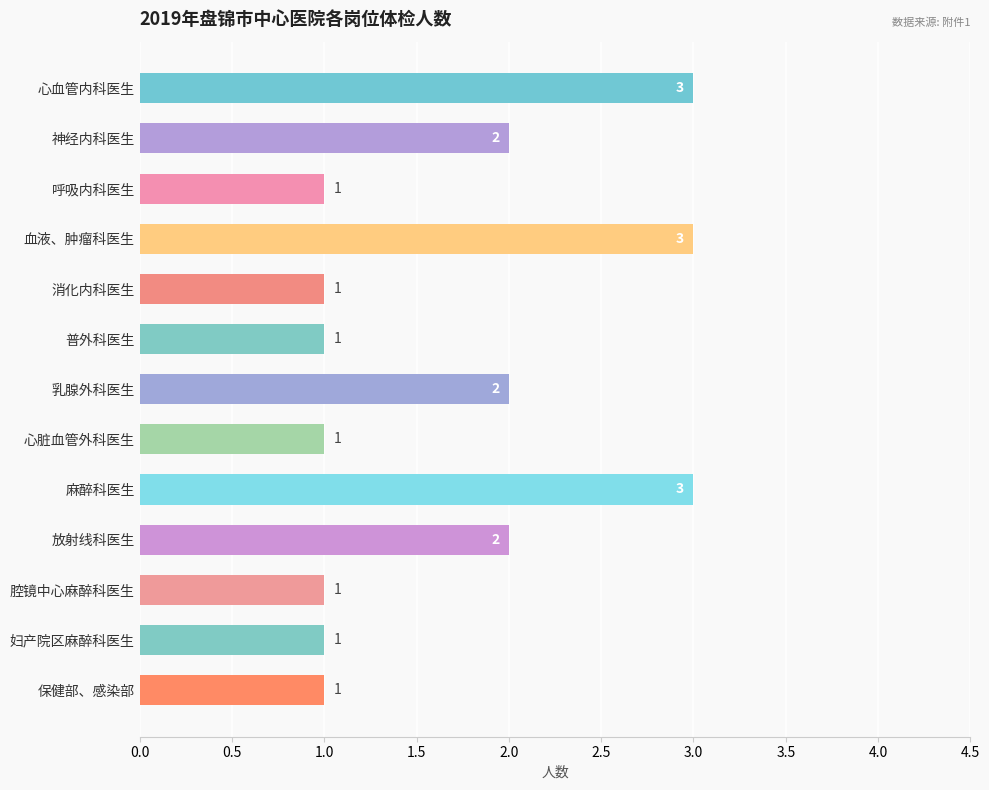

What is the greatest value displayed?

3